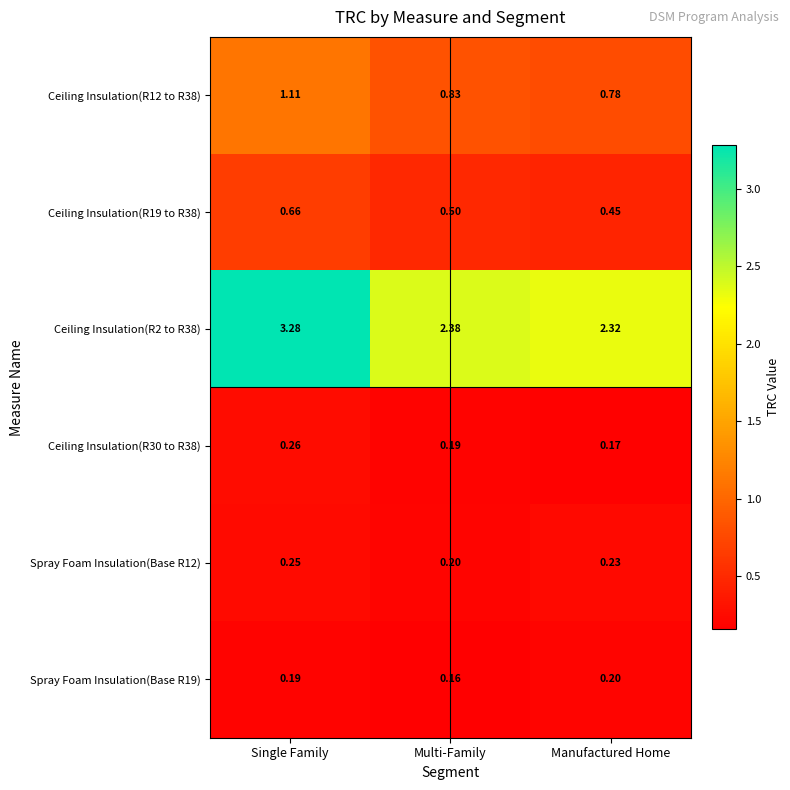

List the labels in order of Spray Foam Insulation(Base R12) value, largest first.

Single Family, Manufactured Home, Multi-Family